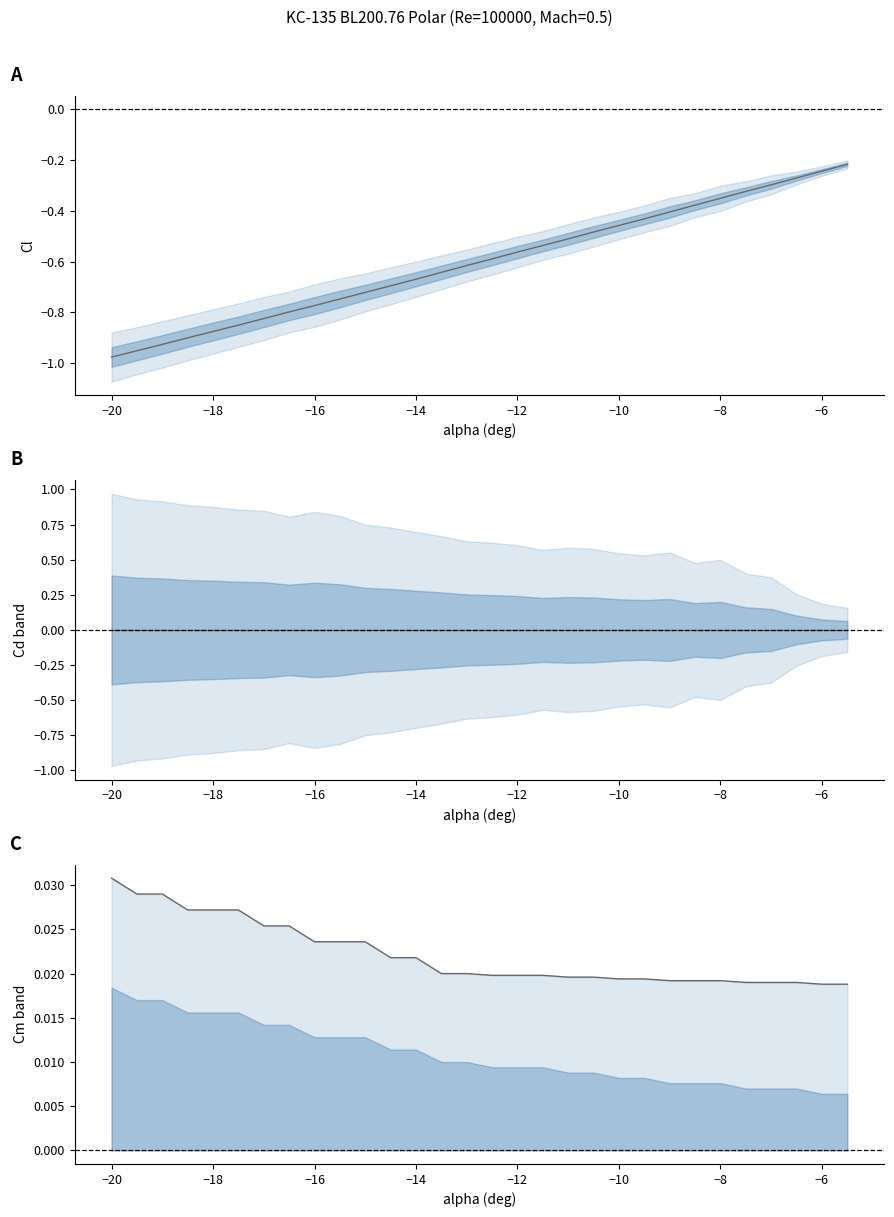

Is the value of Cl at 12 greater than the value of Cm upper at 29?

No